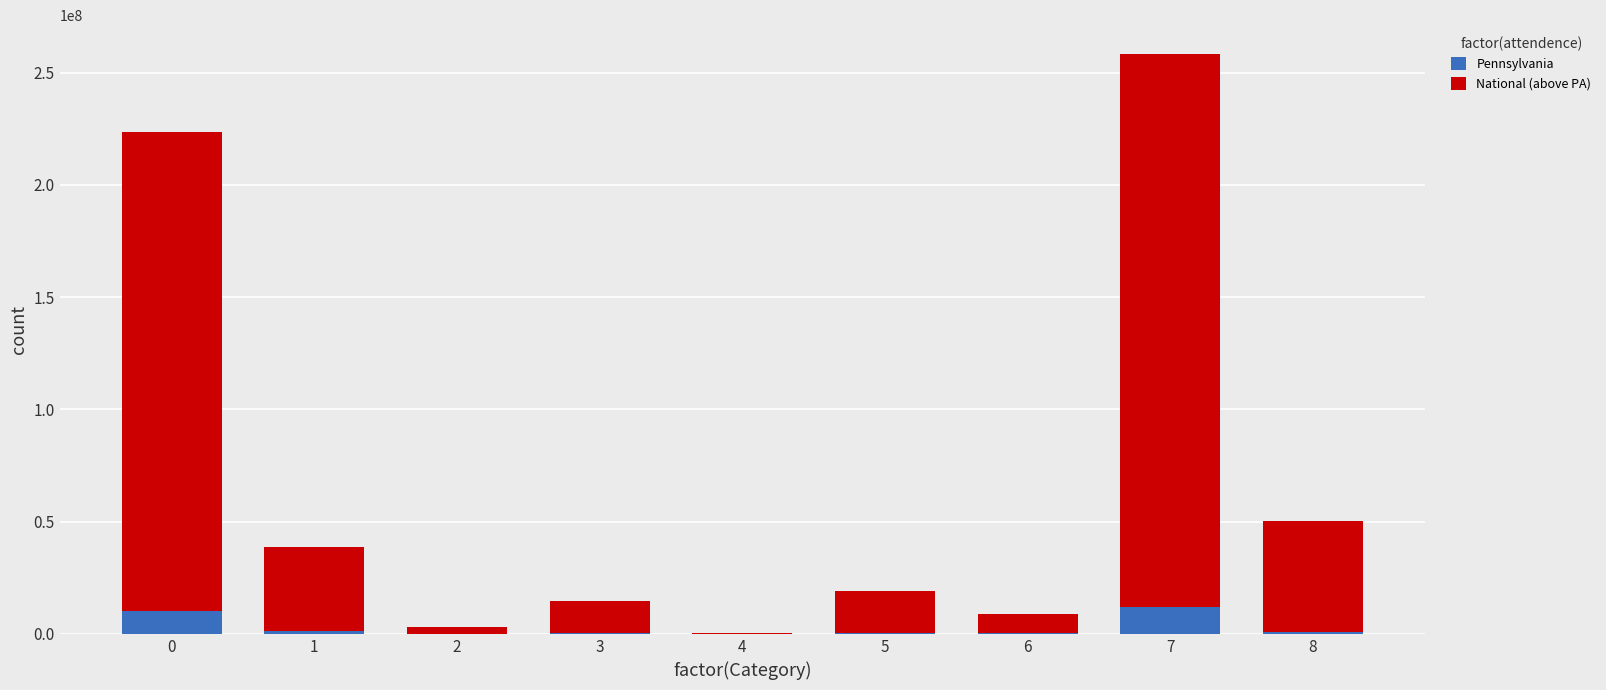

At which category is the sum across all series the highest?

7